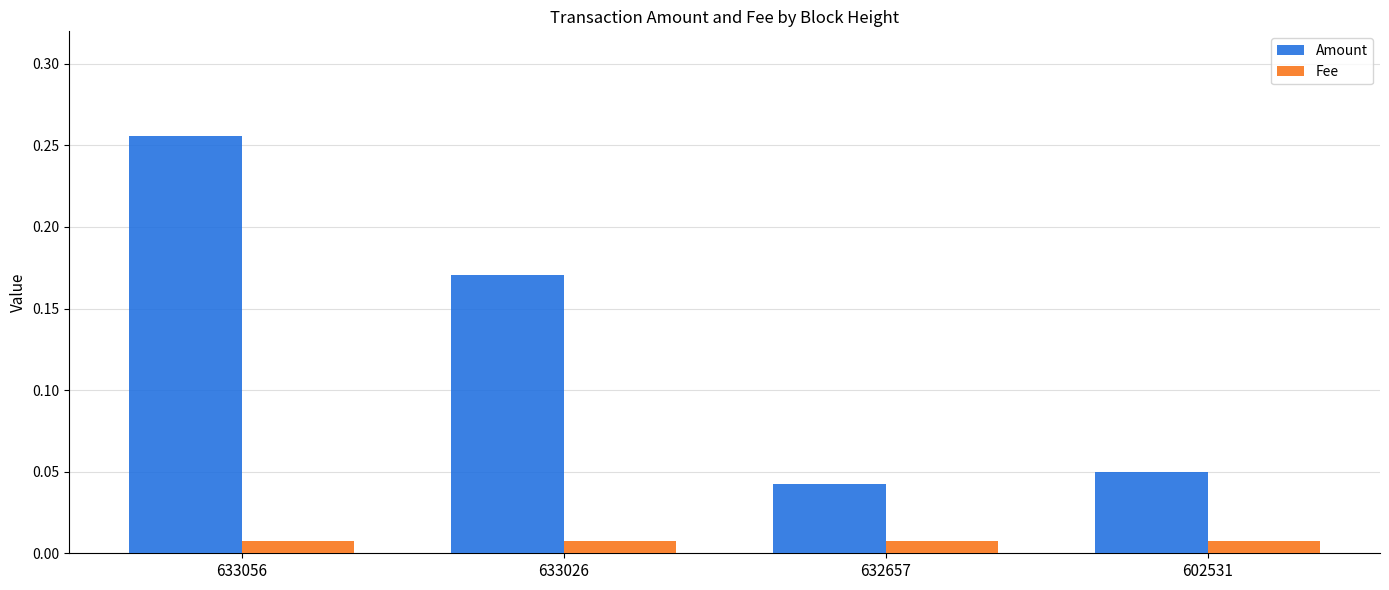

Between 633056 and 602531, which series saw the biggest shift?

Amount